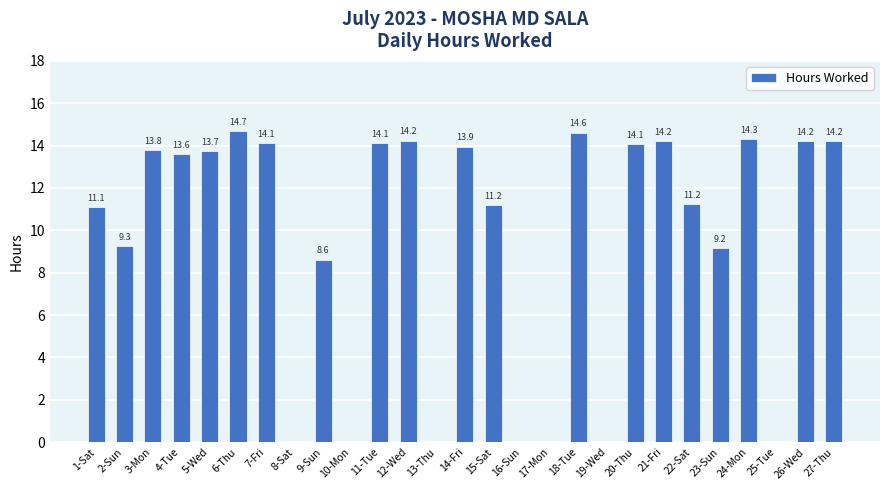

Which label corresponds to the largest value in the chart?

6-Thu